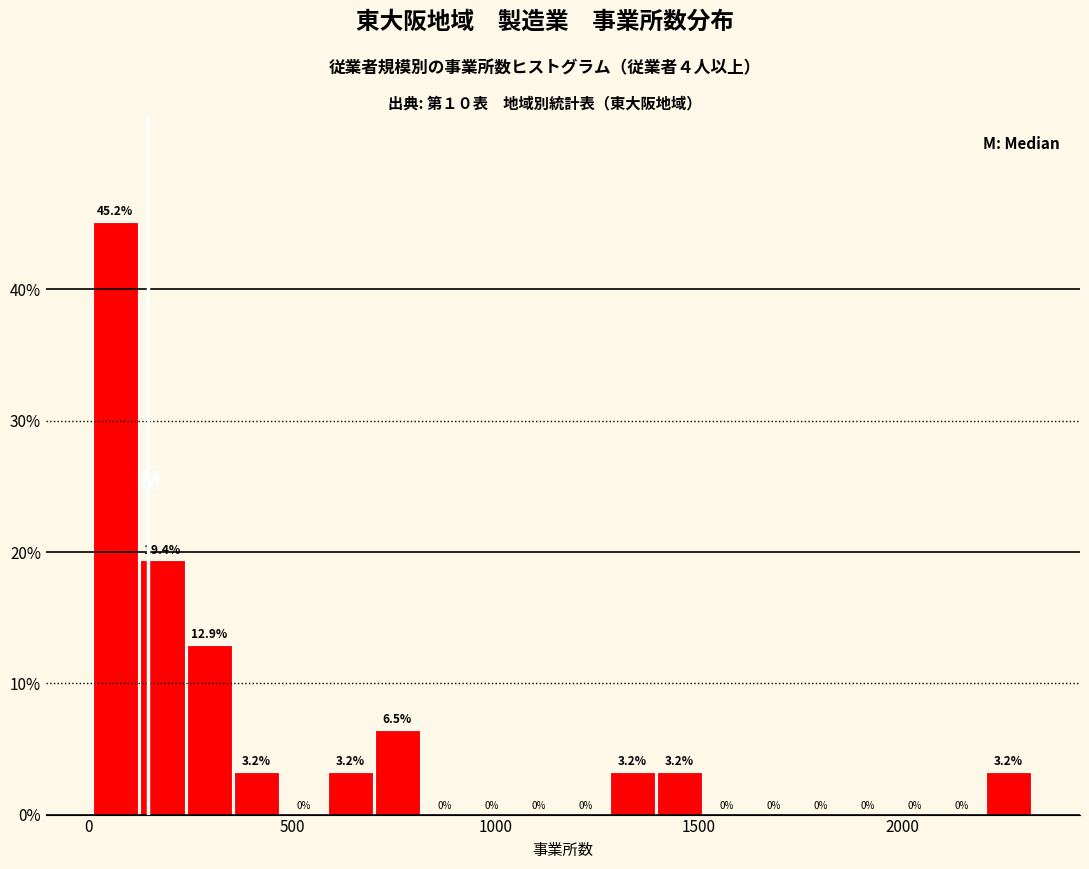

Read against the x-axis, roughly where is the centre of the tallest bar?

50